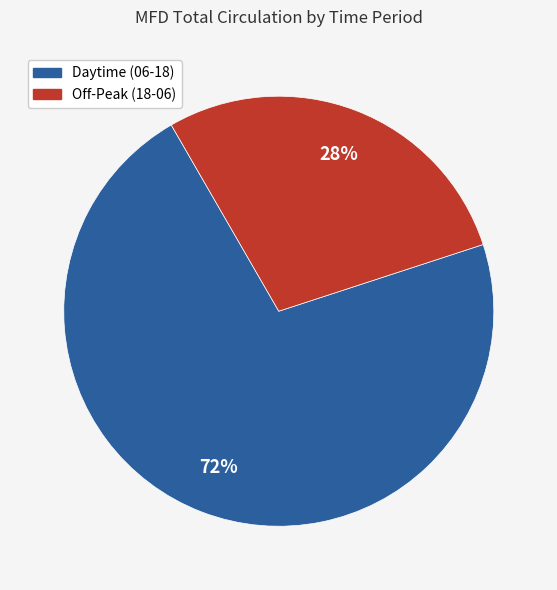

Is it true that Daytime (06-18) is 72% of the pie?

True